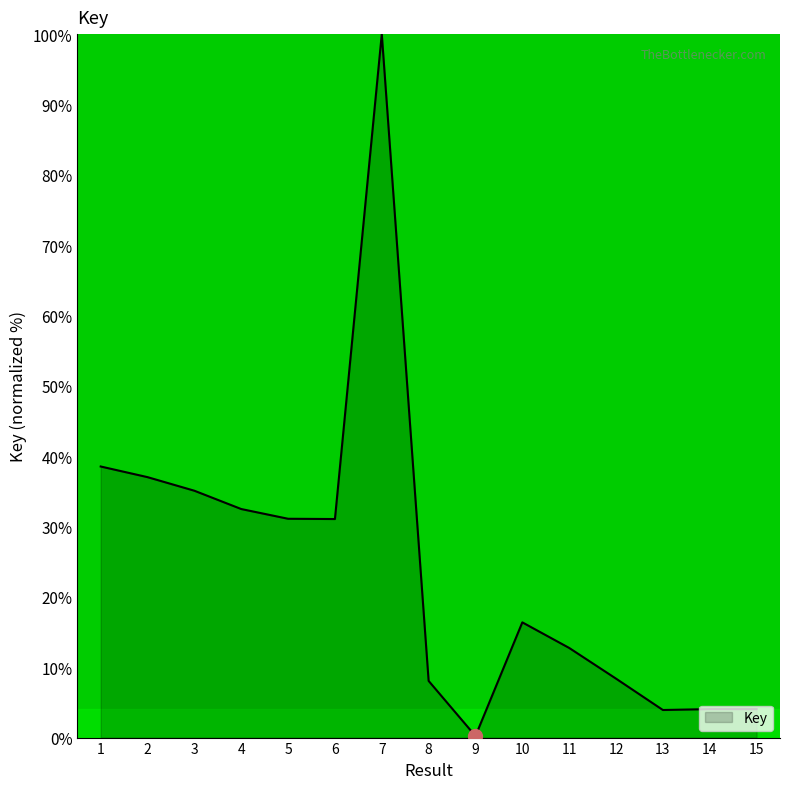

Which has a higher value, 1 or 14?

1